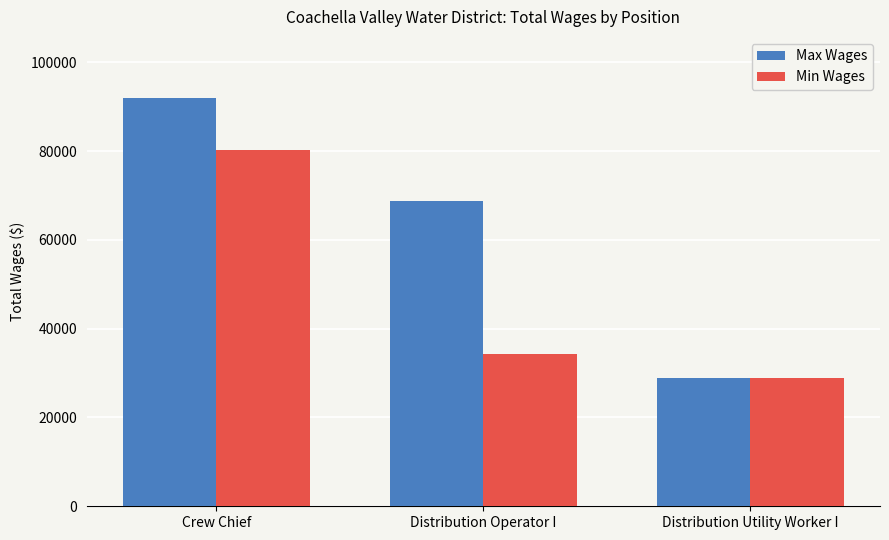

Is it true that Min Wages equals 34365 at Distribution Operator I?

True